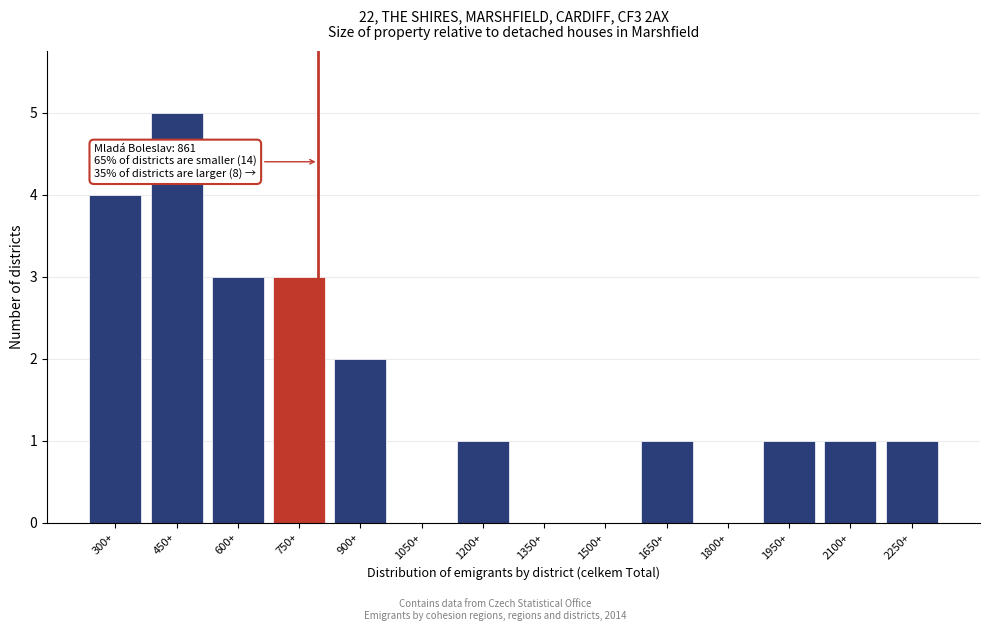

Reading left to right, extract all data points from this chart.

300+=4	450+=5	600+=3	750+=3	900+=2	1050+=0	1200+=1	1350+=0	1500+=0	1650+=1	1800+=0	1950+=1	2100+=1	2250+=1